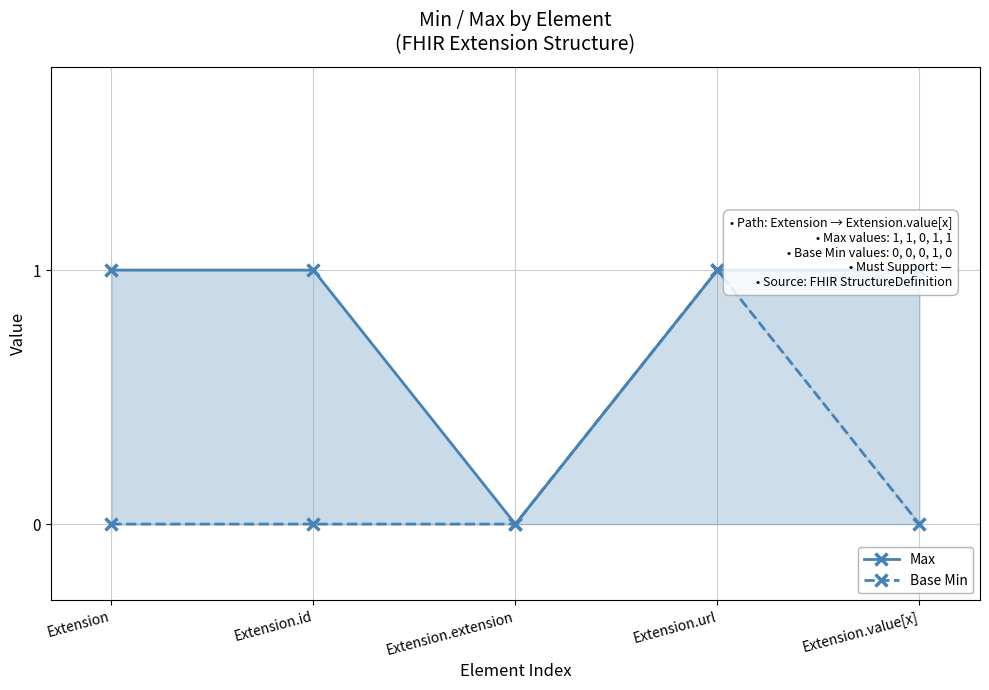

True or false: Base Min and Max cross at least once.

False